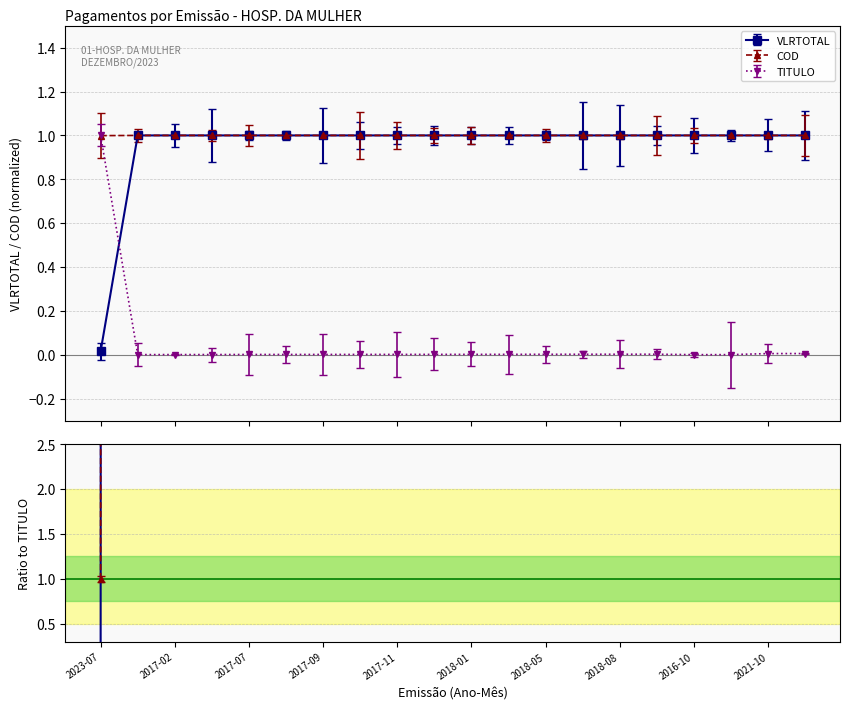

What is the average value of the COD series?

1.0